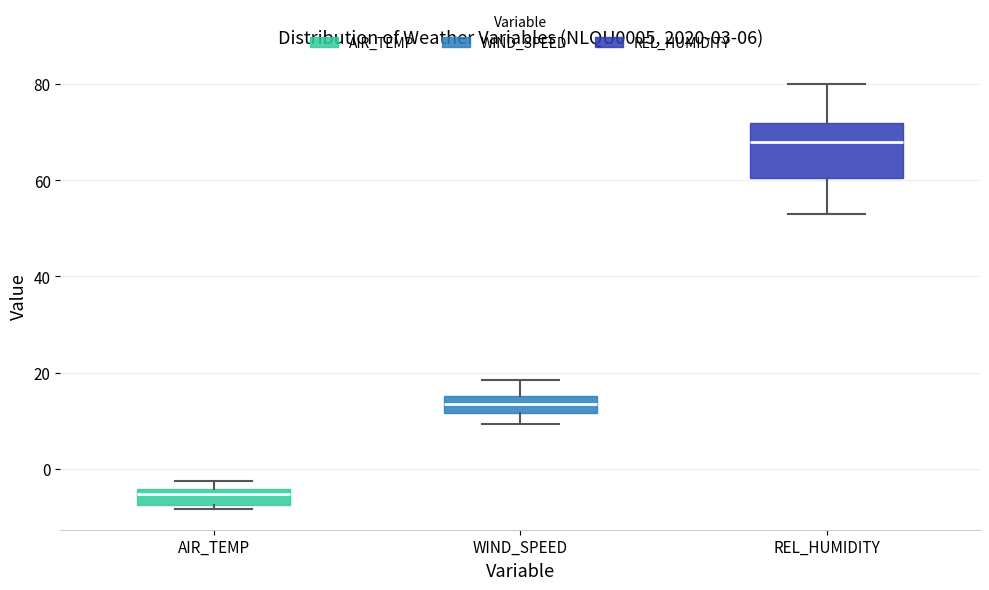

Which box is the tallest, from its lower edge to its upper edge?

REL_HUMIDITY